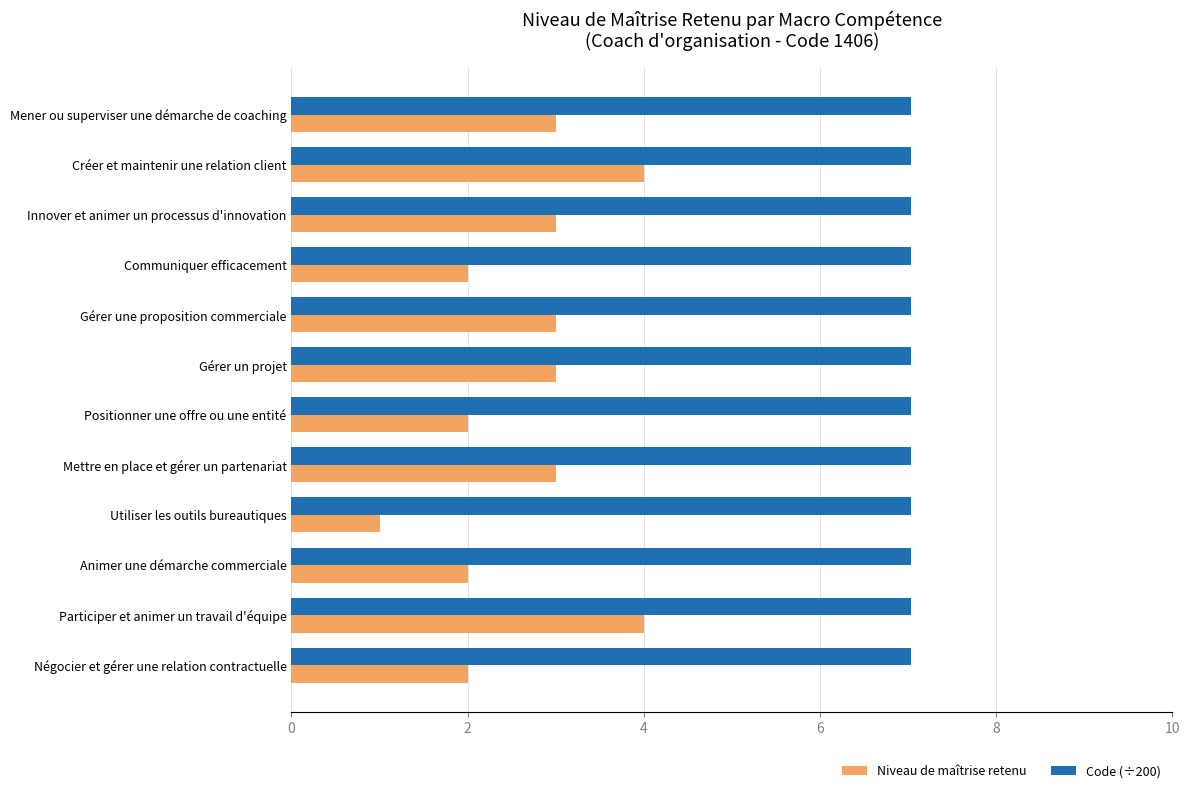

Is it true that Niveau de maîtrise retenu equals 0.8 at Innover et animer un processus d'innovation?

False